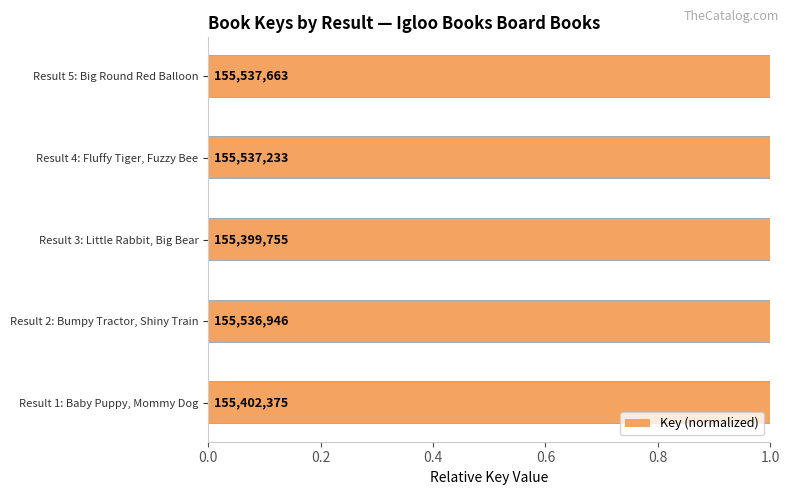

Reading left to right, extract all data points from this chart.

1.0	1.0	1.0	1.0	1.0